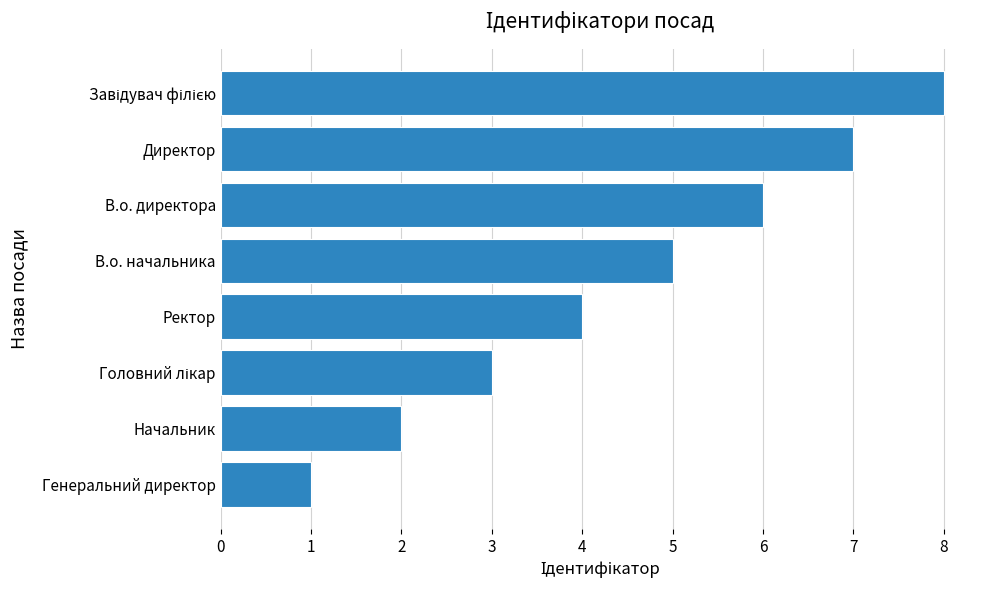

Which has a higher value, В.о. начальника or Генеральний директор?

В.о. начальника